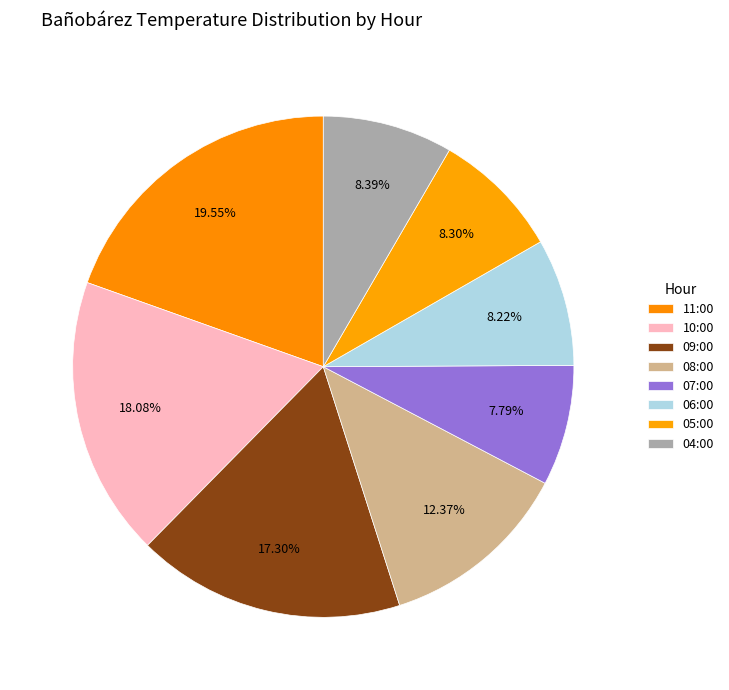

Does 06:00 represent more than half of the total?

No